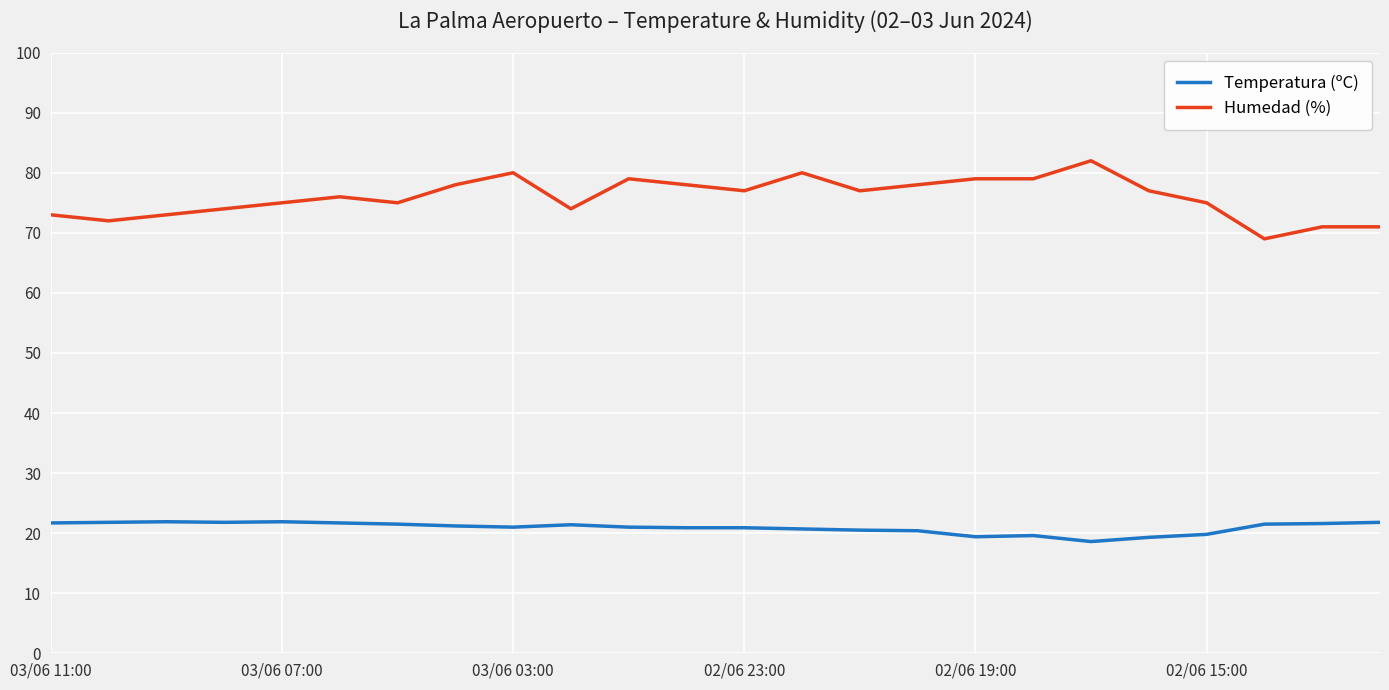

Is this an area chart (filled region under the line)?

No